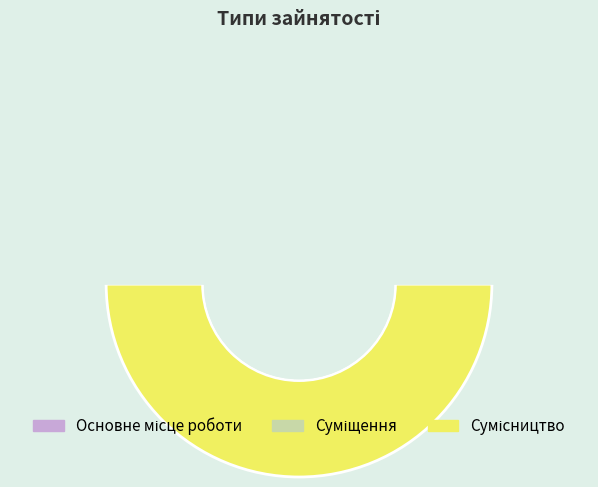

Does Основне місце роботи account for over 50% of the chart?

No